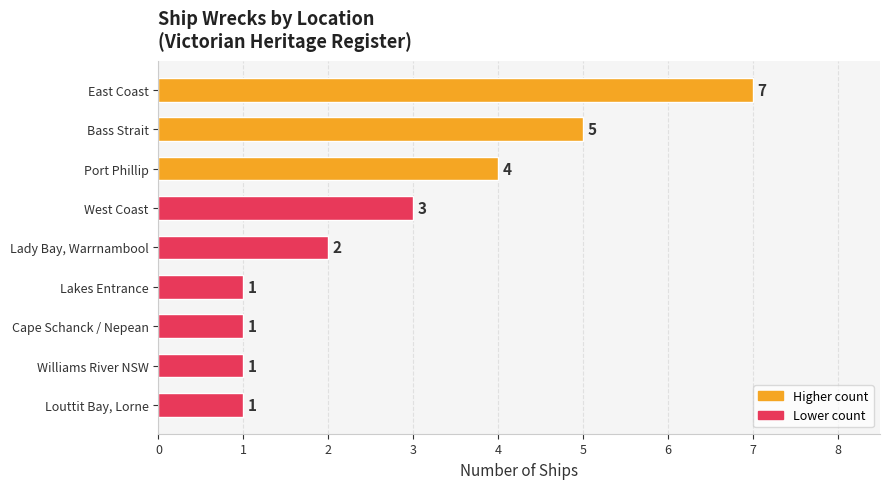

Where is the data nearest to the value 4?

Port Phillip